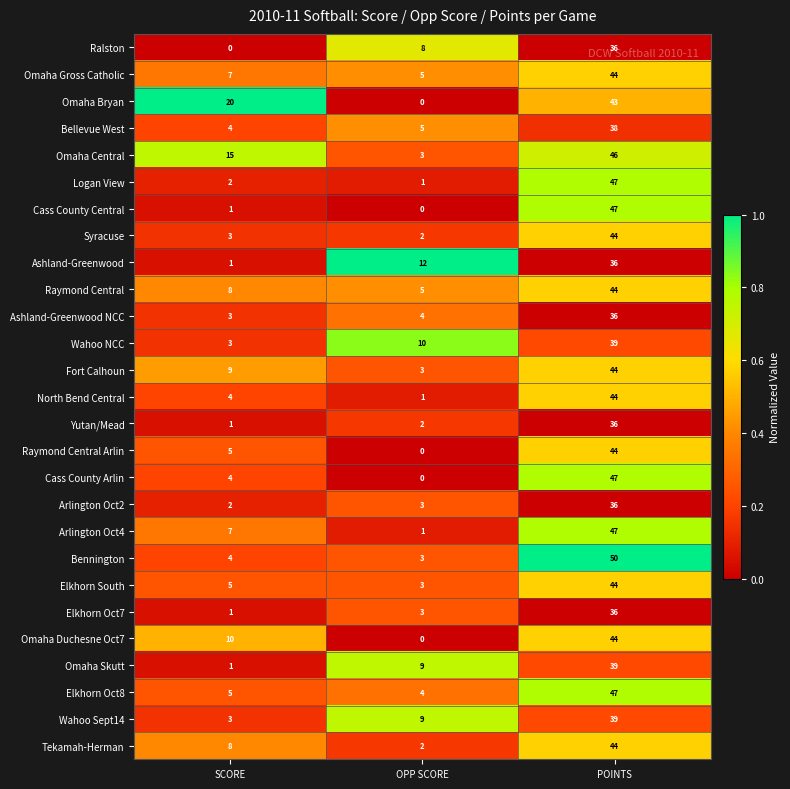

At how many categories does at least one series exceed 0?

3